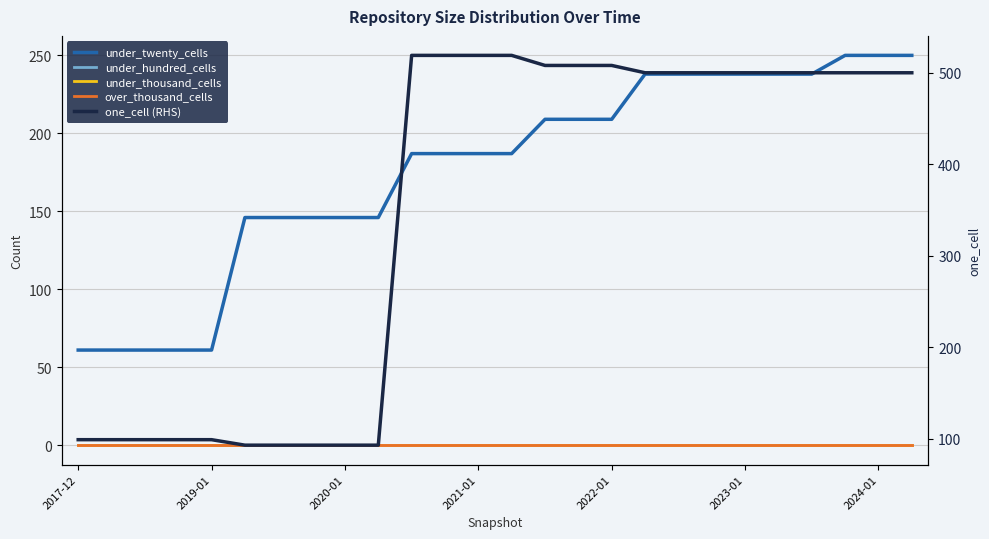

True or false: over_thousand_cells has more than 1 points higher than both neighbors.

False